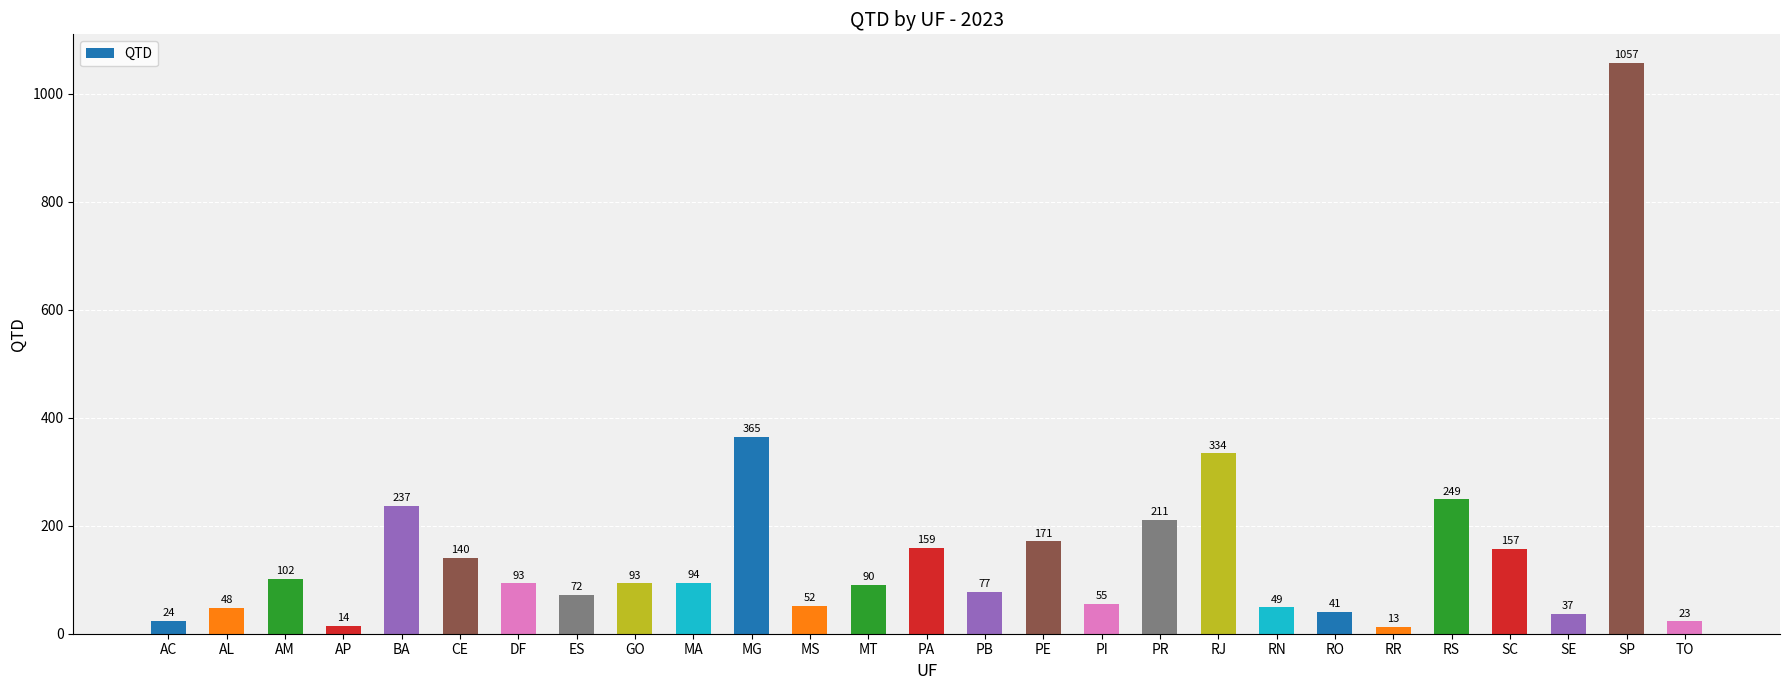

The chart shows a value of 37 at SE. True or false?

True